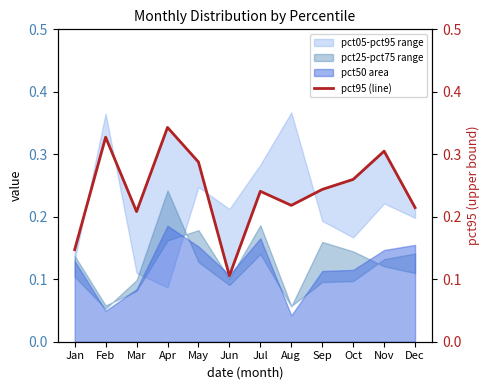

True or false: there are more than 1 points higher than both neighbors.

True